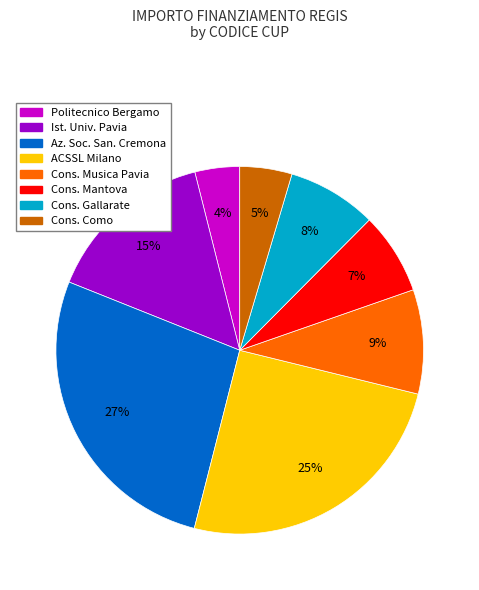

Is there a majority slice in this chart?

No